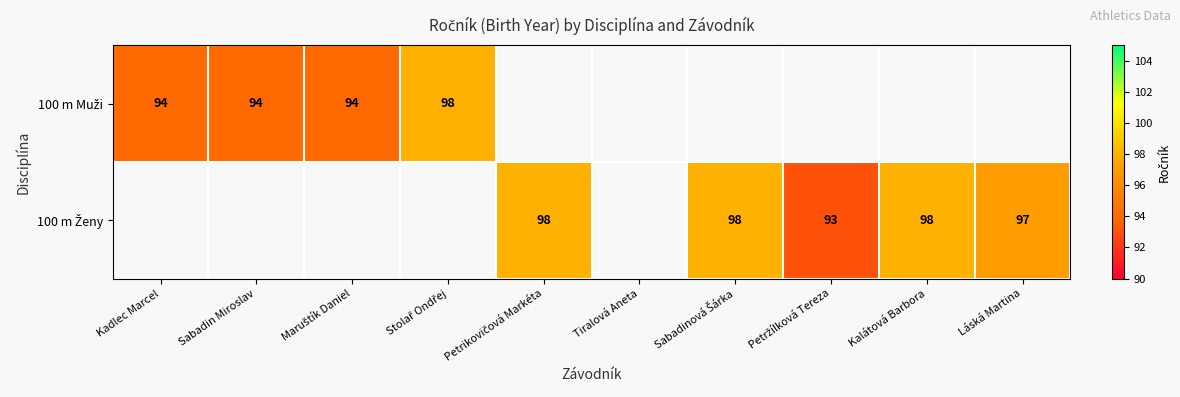

At how many categories does at least one series exceed 93?

8